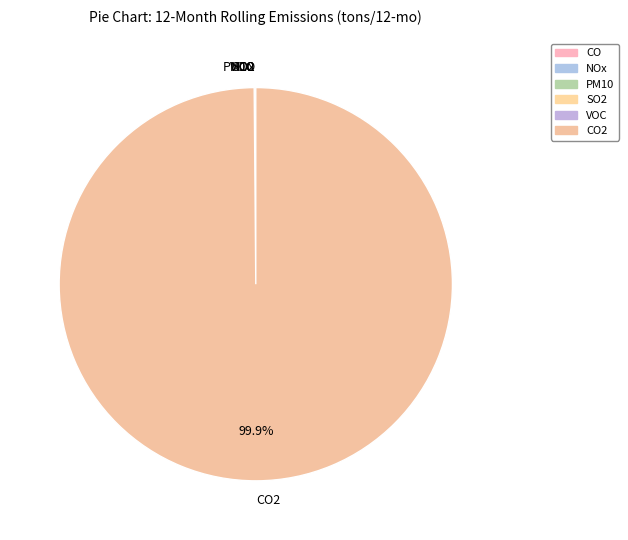

To the nearest percent, what is the average slice percentage?

17%